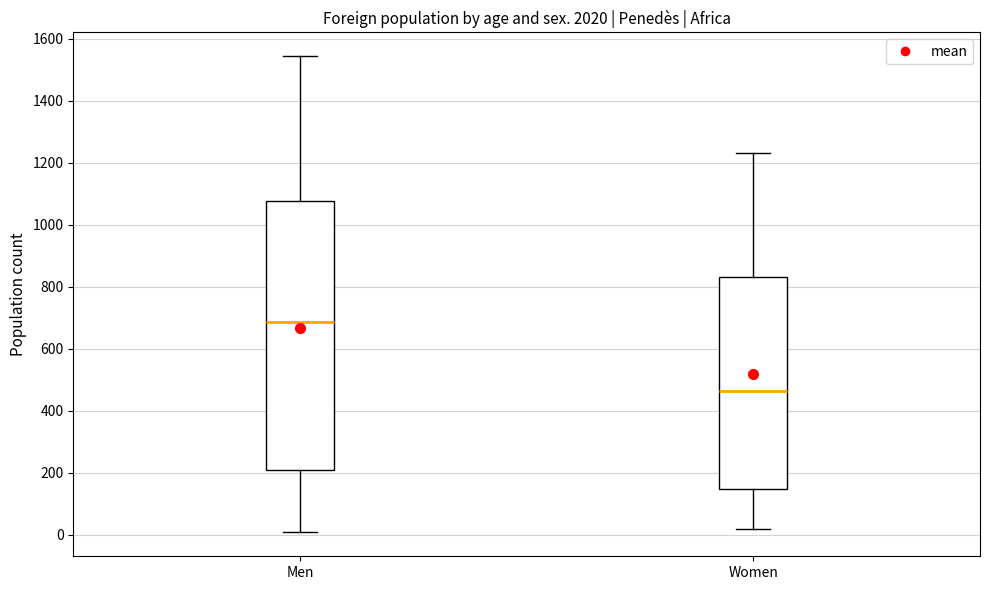

Where is the upper edge of the box for Women on the y-axis? The values are not printed on the chart, so give them approximately, as read against the axis.

840